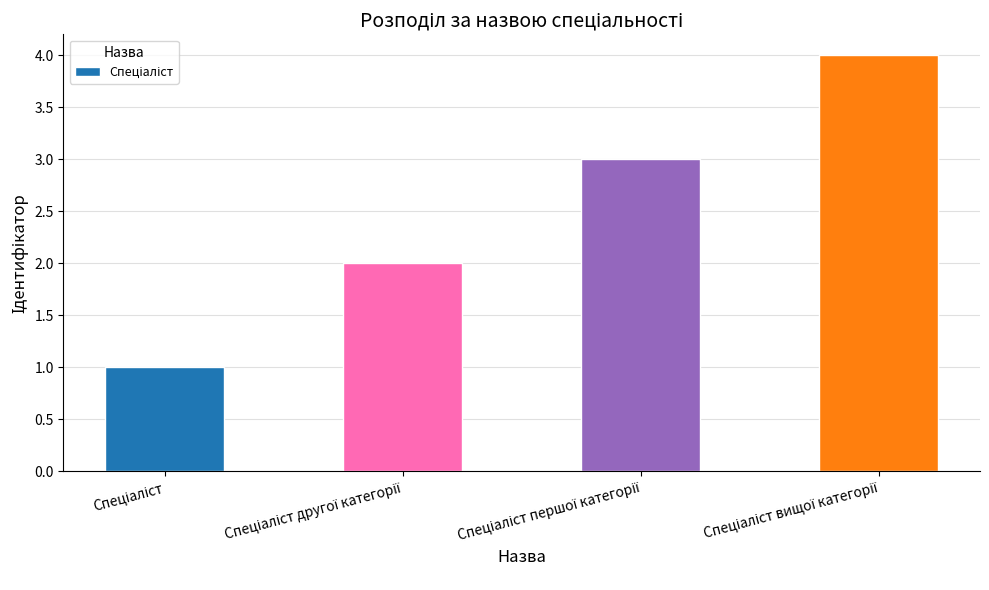

What is the maximum value shown in the chart?

4